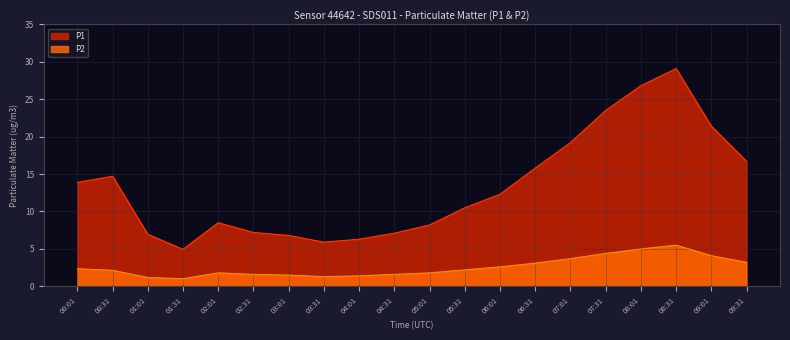

The value of P1 at 07:31 is 32.8. True or false?

False